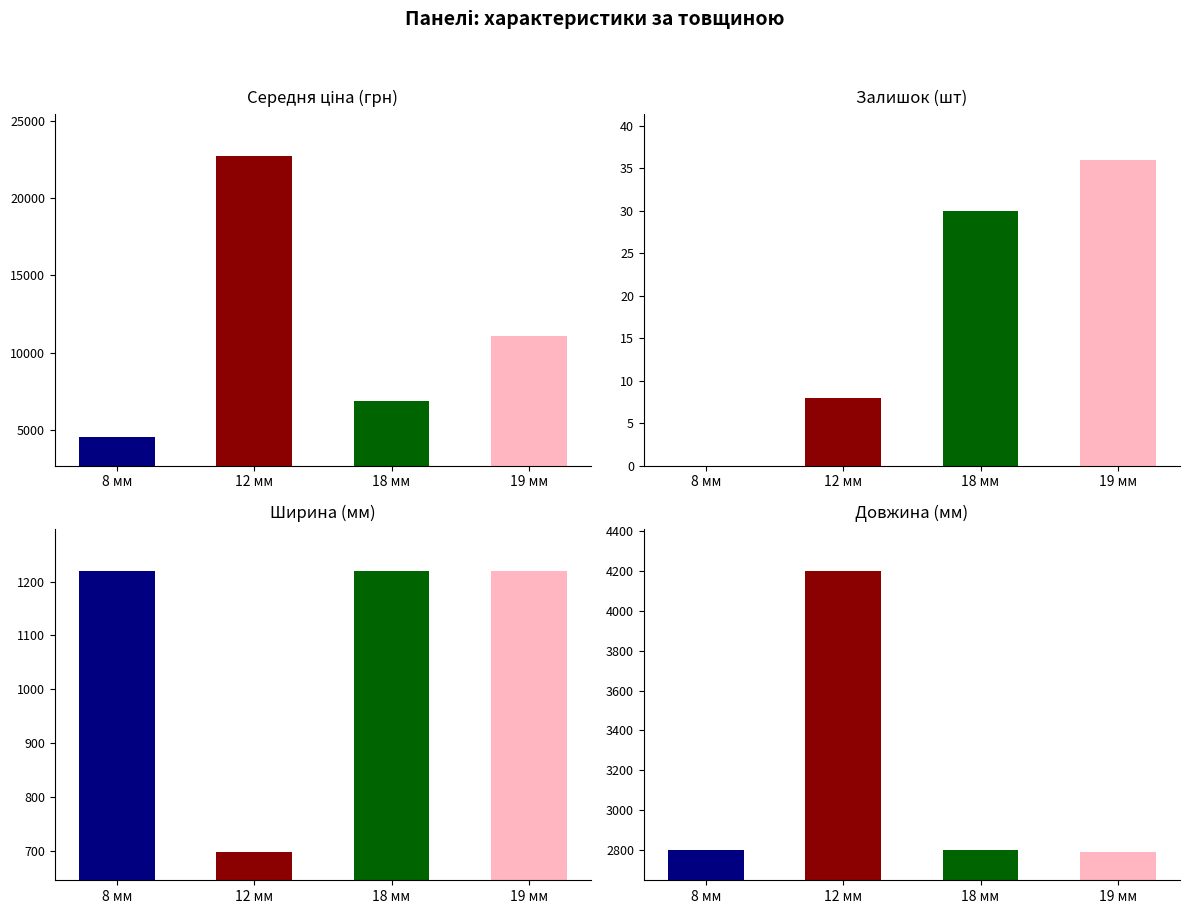

Is it true that Залишок equals 3.4 at 12 мм?

False